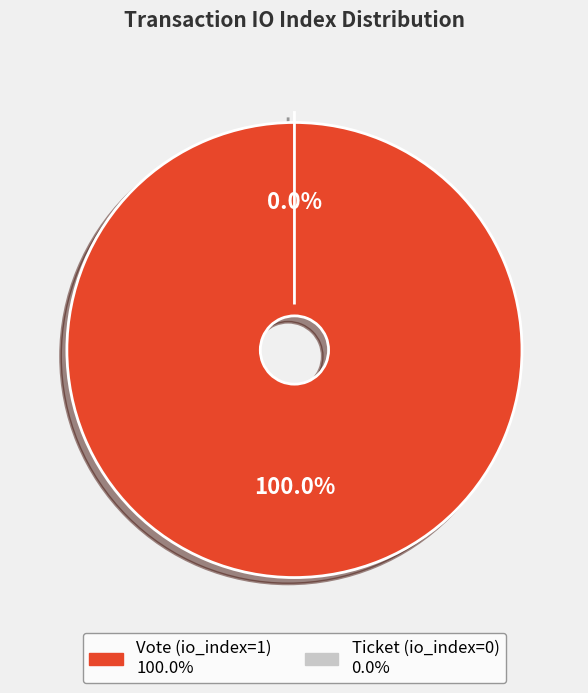

To the nearest percent, what percentage of the pie is Vote (io_index=1)?

100%